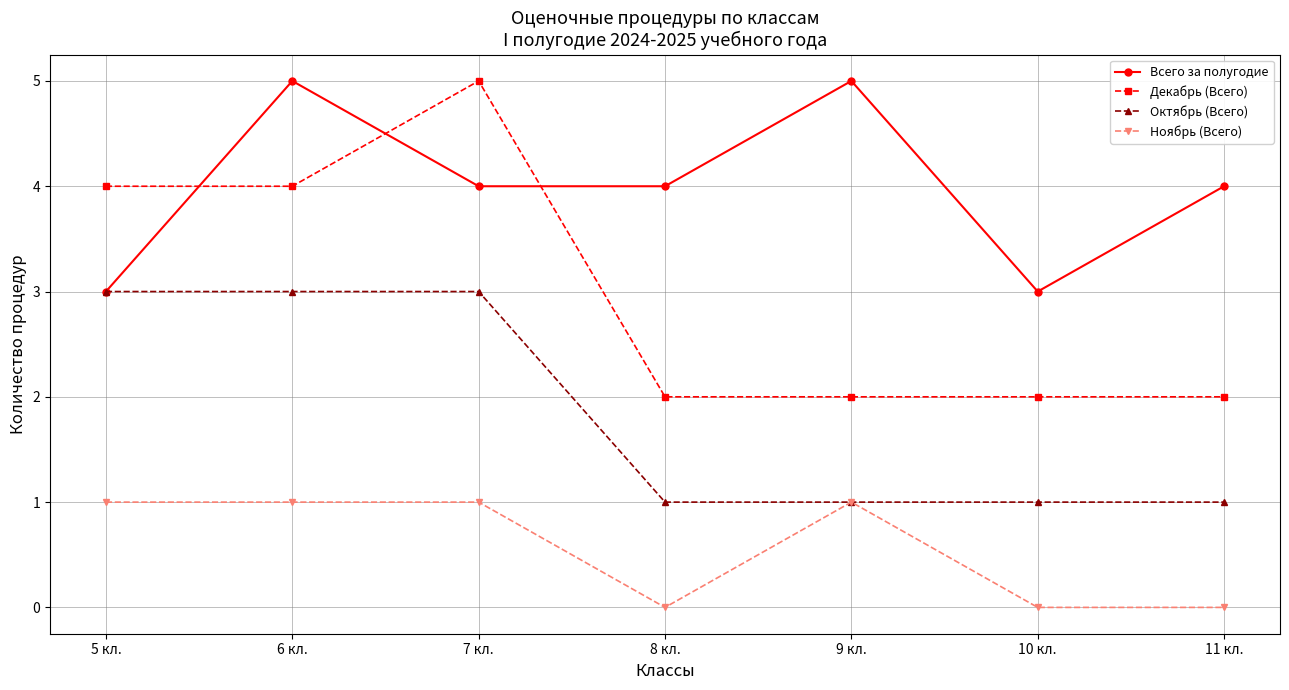

At 6 кл., list the series in order from largest to smallest.

Всего за полугодие, Декабрь (Всего), Октябрь (Всего), Ноябрь (Всего)